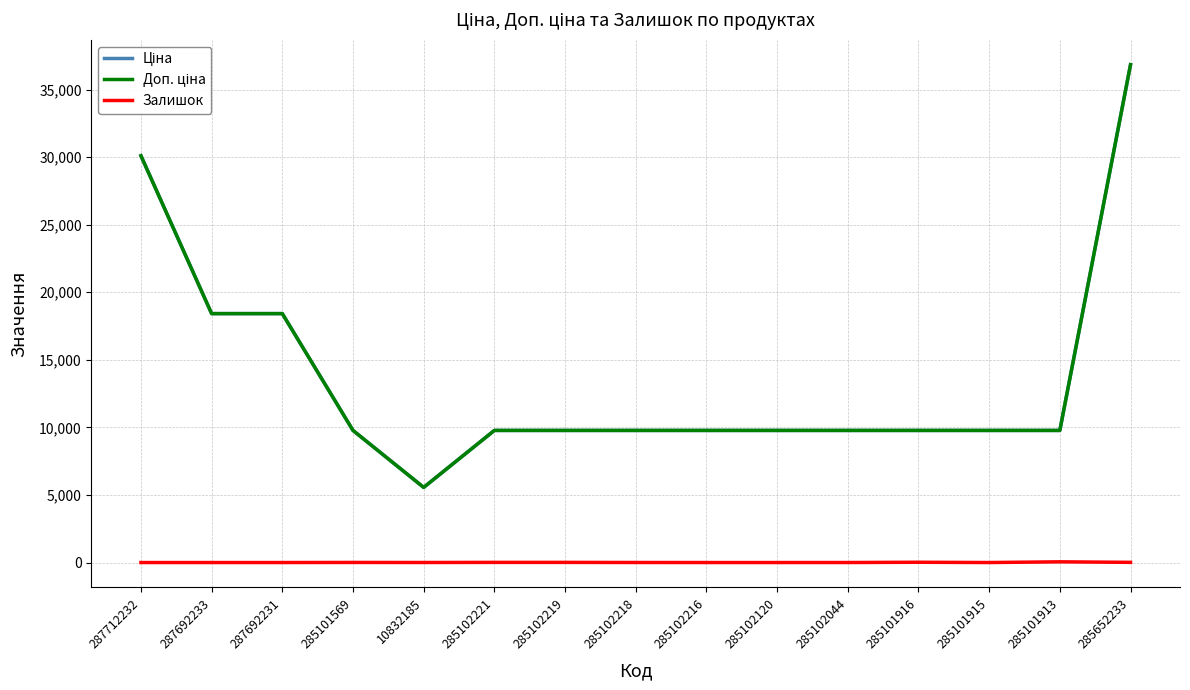

Does the chart have visible grid lines?

Yes